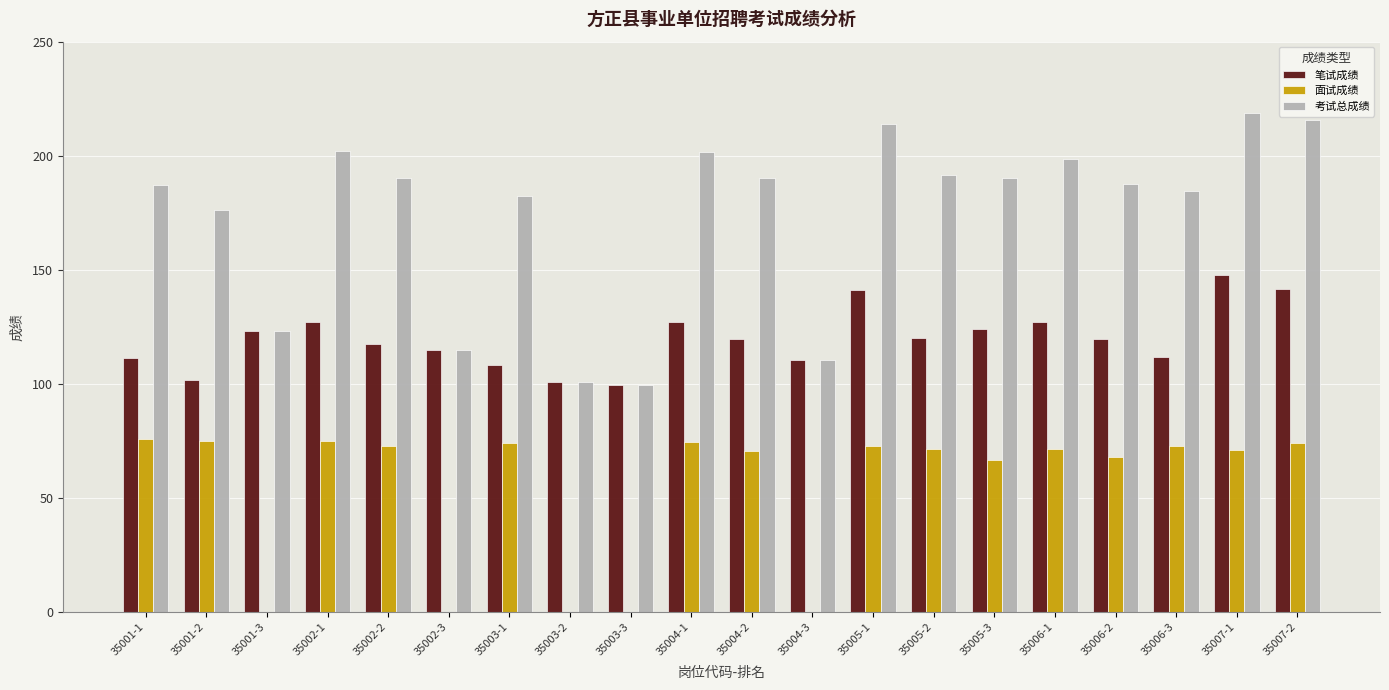

Where does the 考试总成绩 series first go above 190?

35002-1